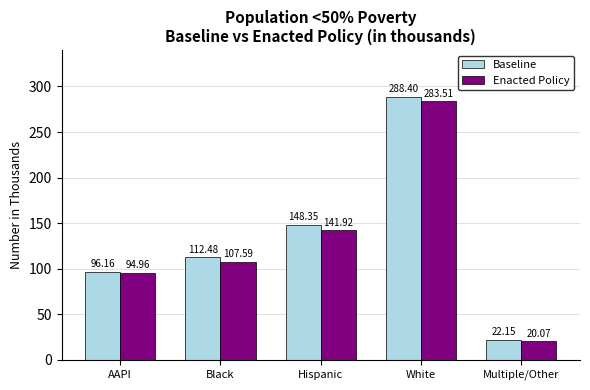

What is the smallest value displayed?

20.1